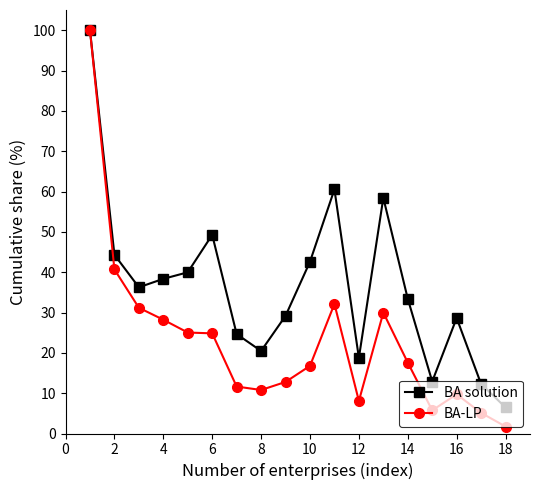

How many data points in BA solution are less than 36?

9